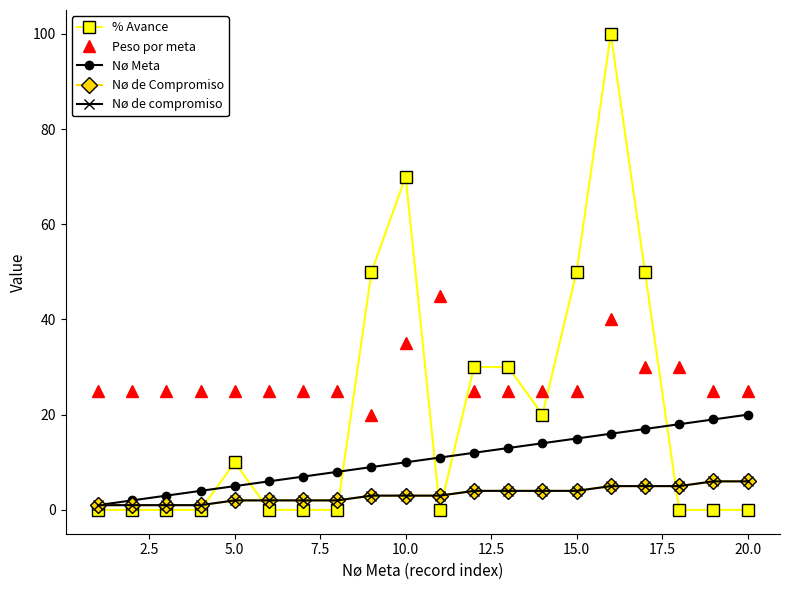

What are all the series names shown in the legend?

% Avance, Peso por meta, Nø Meta, Nø de Compromiso, Nø de compromiso